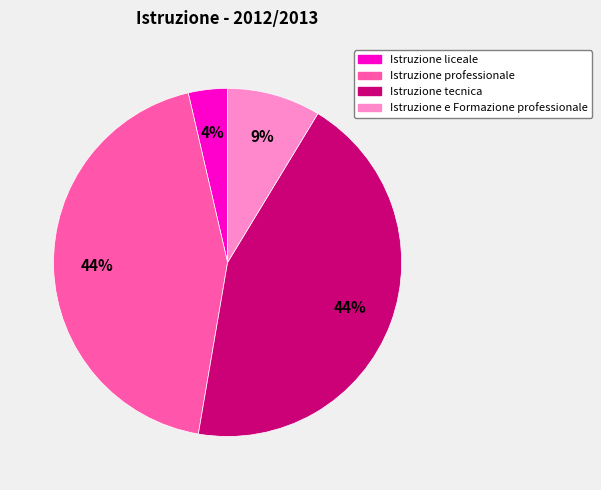

Between Istruzione liceale and Istruzione professionale, which is larger?

Istruzione professionale